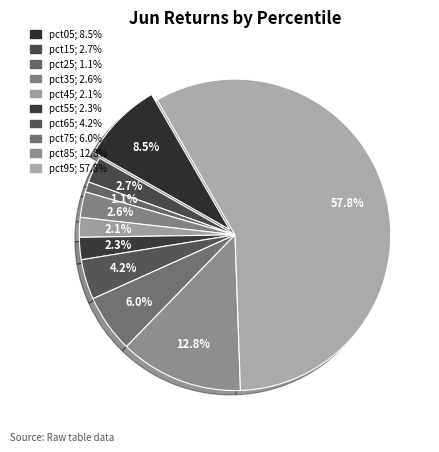

Which has a higher value, pct65 or pct35?

pct65